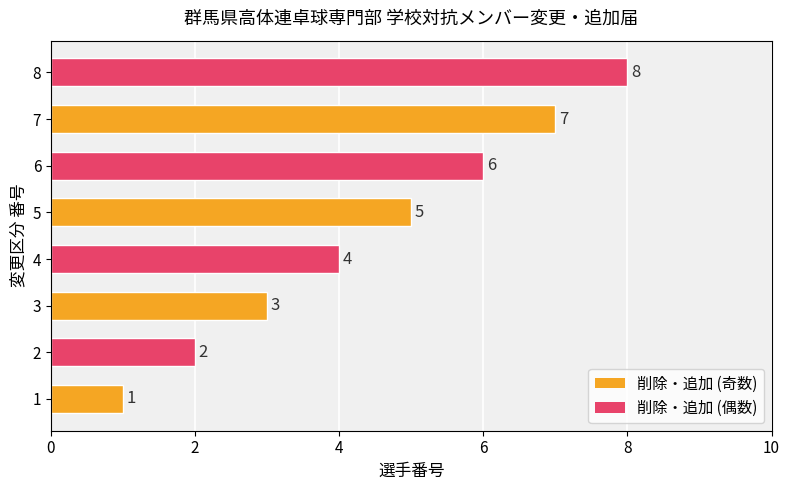

What is the greatest value displayed?

8